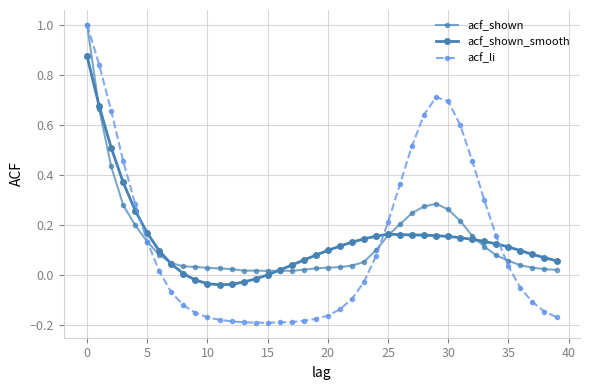

At which label is acf_shown closest to 0?

15